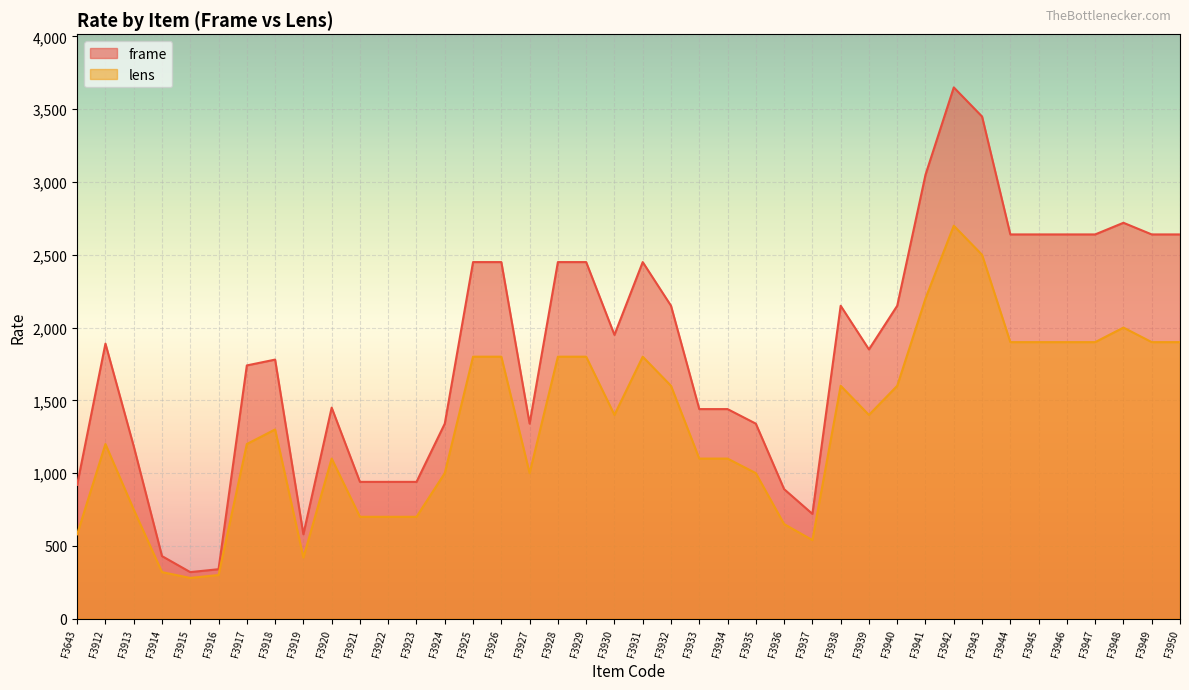

At how many categories does at least one series exceed 3287?

2